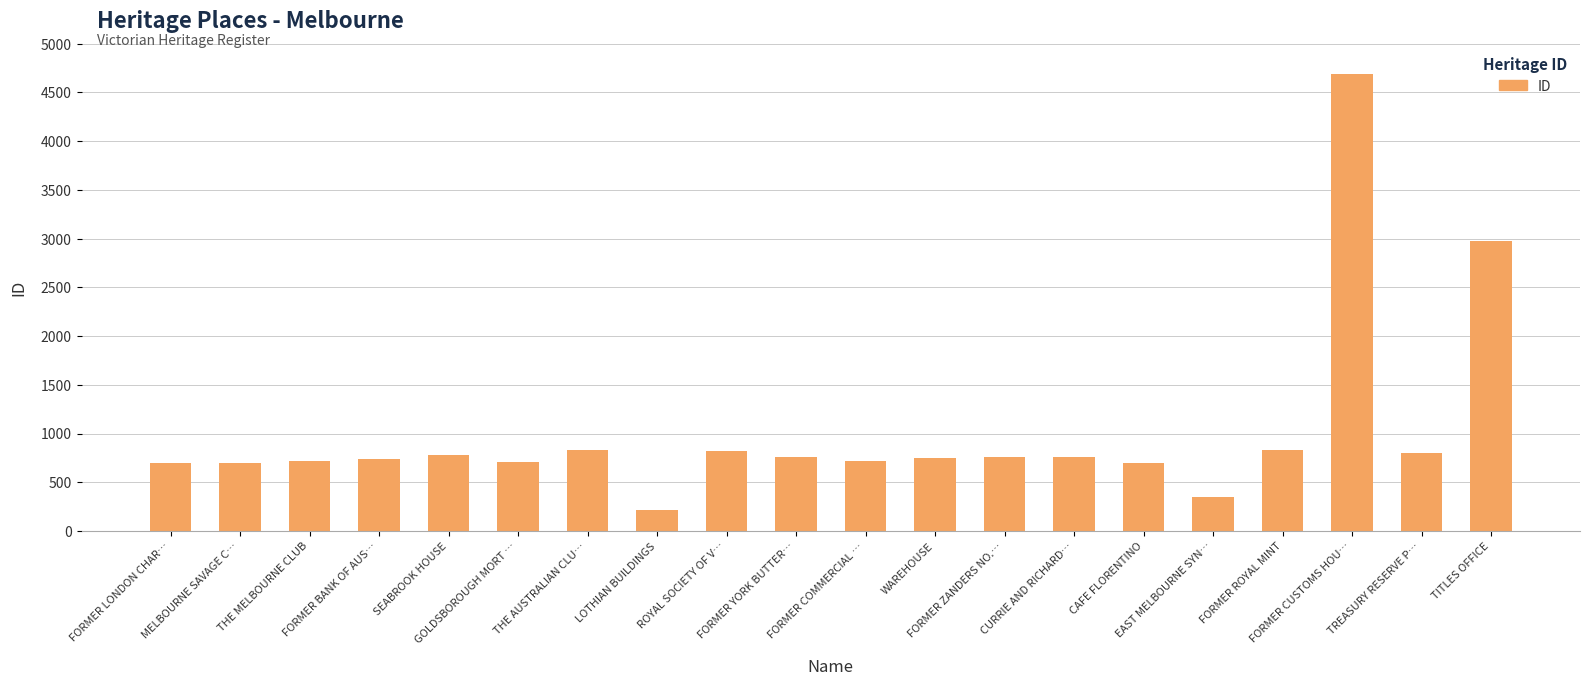

What is the value of the 3rd bar from the left?

715